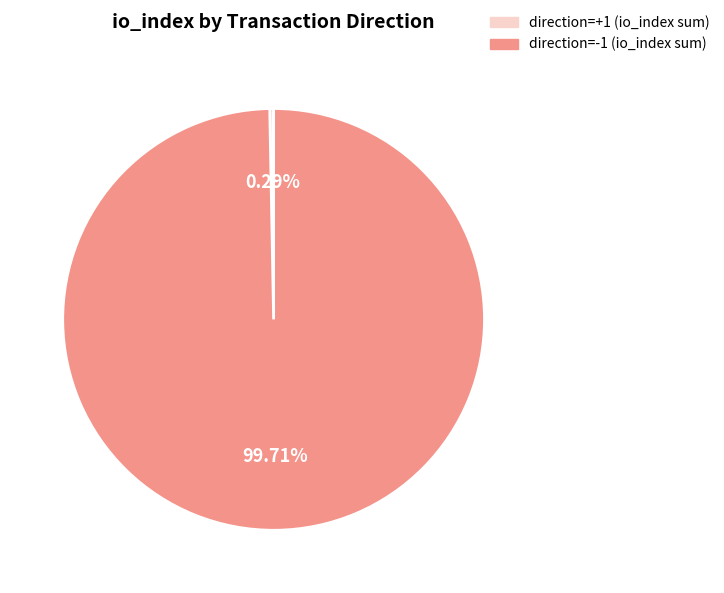

What is the smallest slice in the pie chart?

direction=+1 (io_index sum)